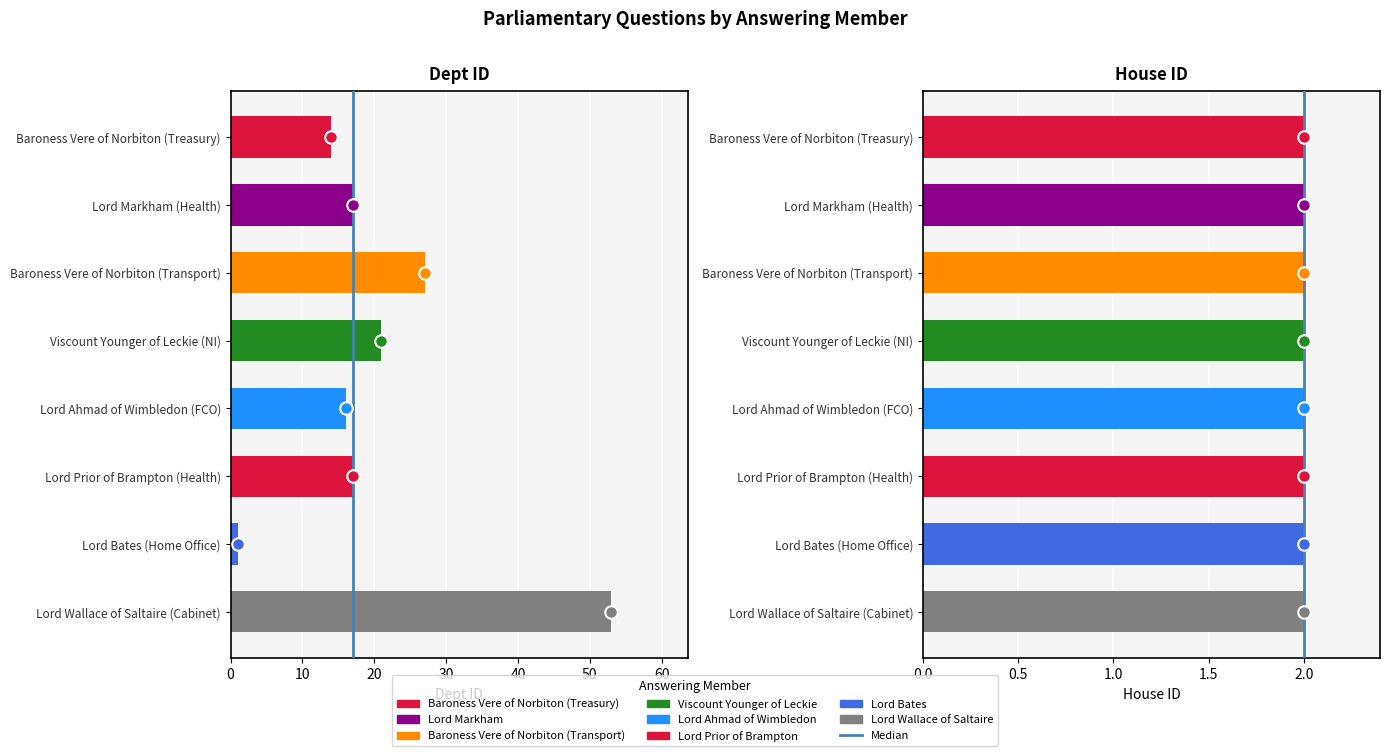

How many values exceed 17?

3